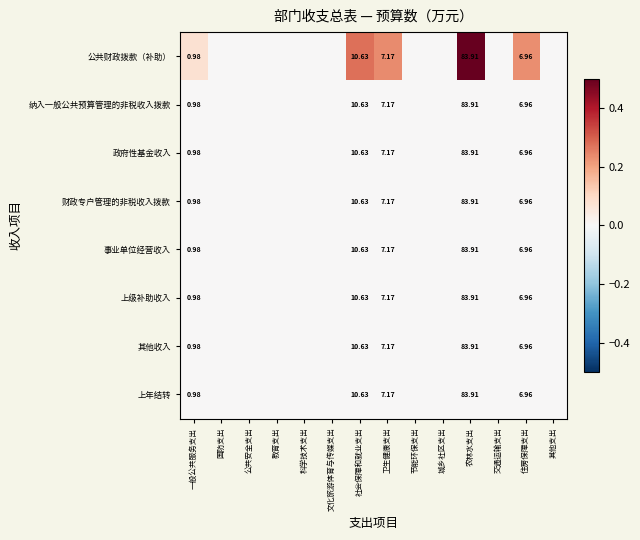

Which label corresponds to the smallest value in the chart?

国防支出